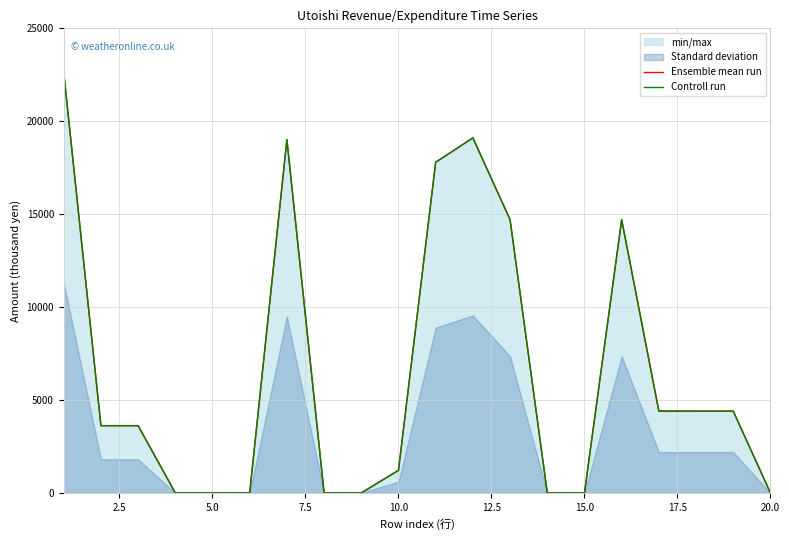

True or false: Controll run and Ensemble mean run cross at least once.

False